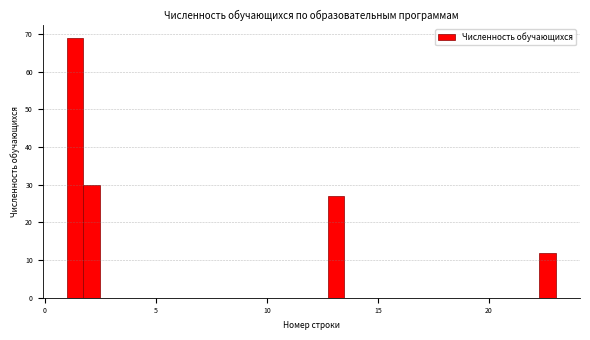

Around what value on the x-axis is the tallest bar? Give the approximate position of its centre, as read against the axis.

1.5